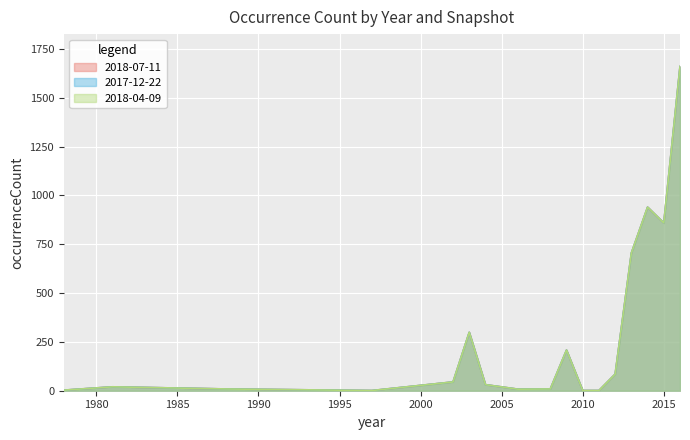

Which has a higher value, 1988 or 1997?

1988